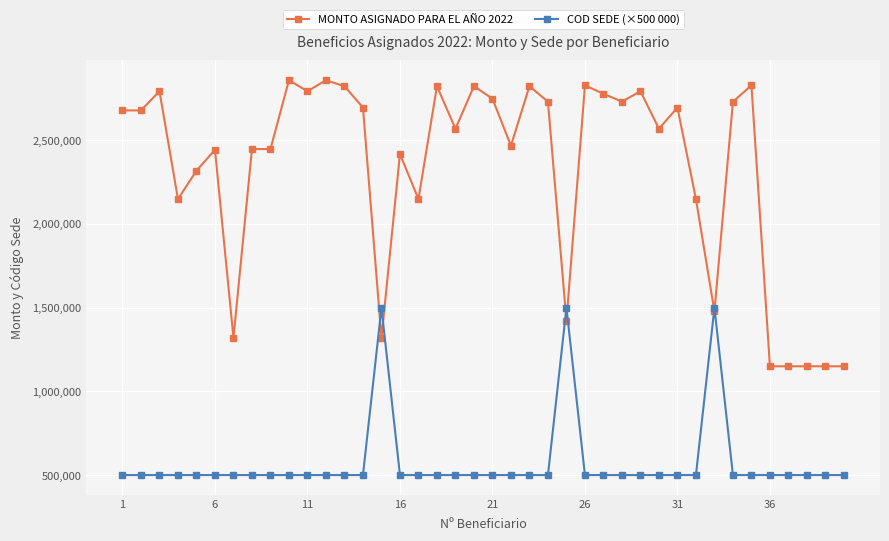

Which series has the largest total across all categories?

MONTO ASIGNADO PARA EL AÑO 2022